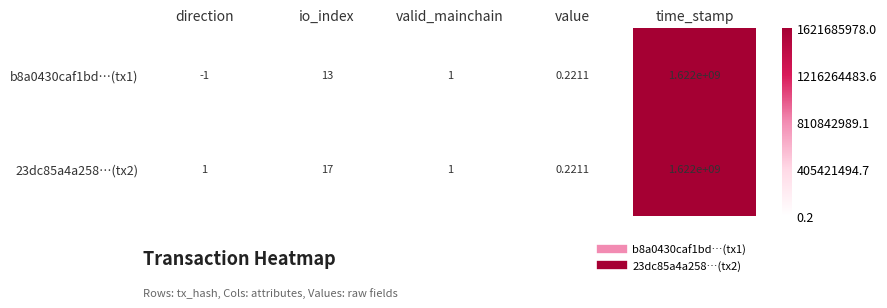

Which category has the lowest value in the 23dc85a4a258…(tx2) series?

value